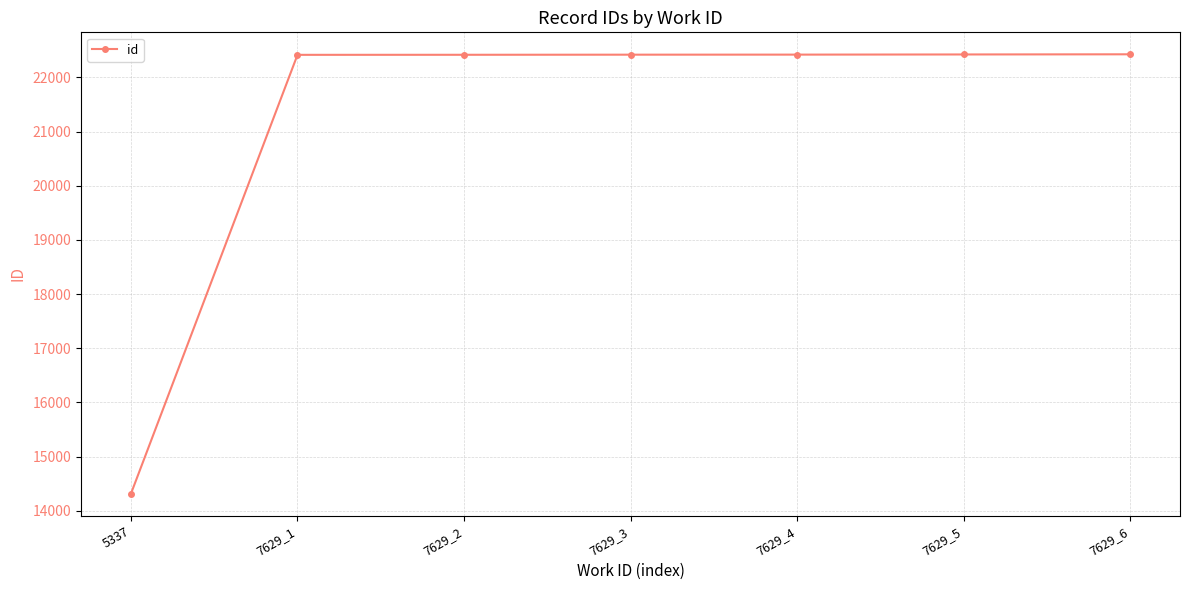

What is the value of the 7th point from the left?

22425